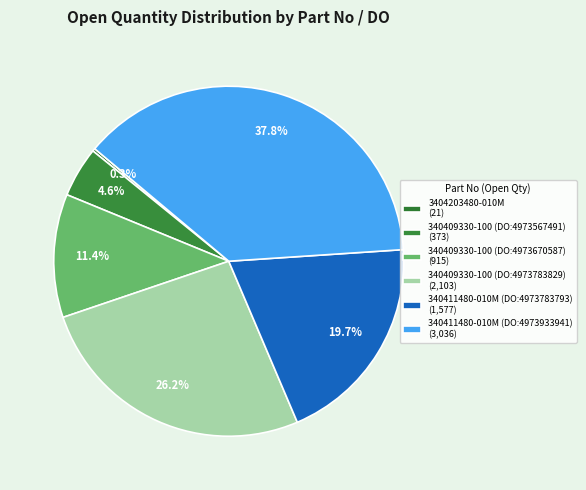

Does 340409330-100 (DO:4973783829) represent more than half of the total?

No